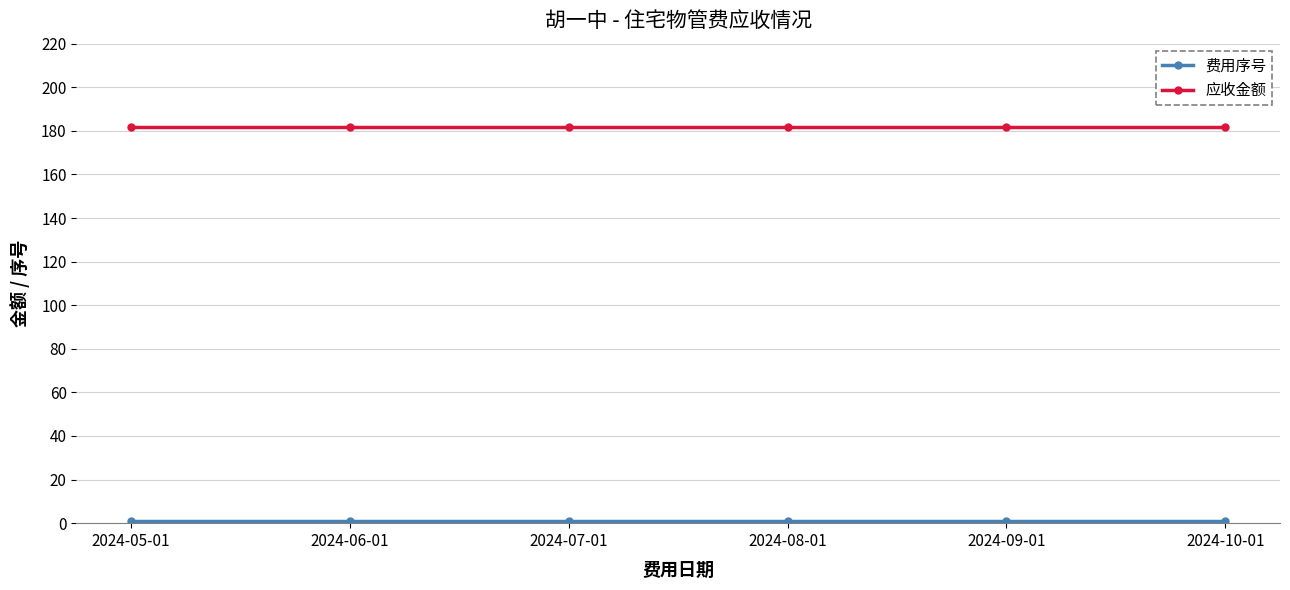

What is the sum of all 应收金额 values?

1090.3